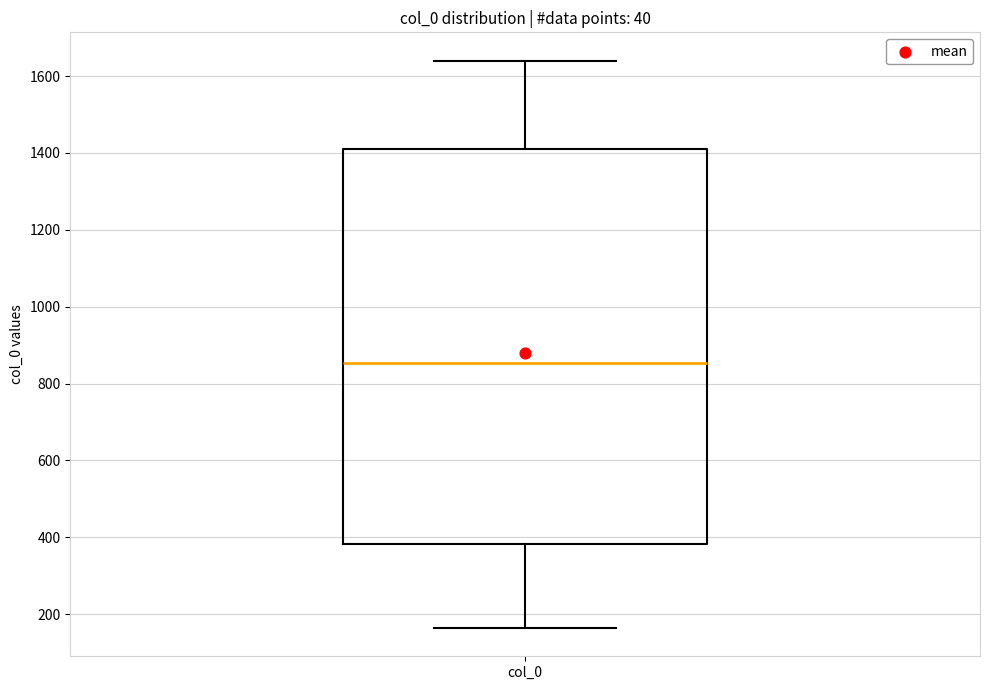

Where is the upper edge of the box for col_0 on the y-axis? The values are not printed on the chart, so give them approximately, as read against the axis.

1400